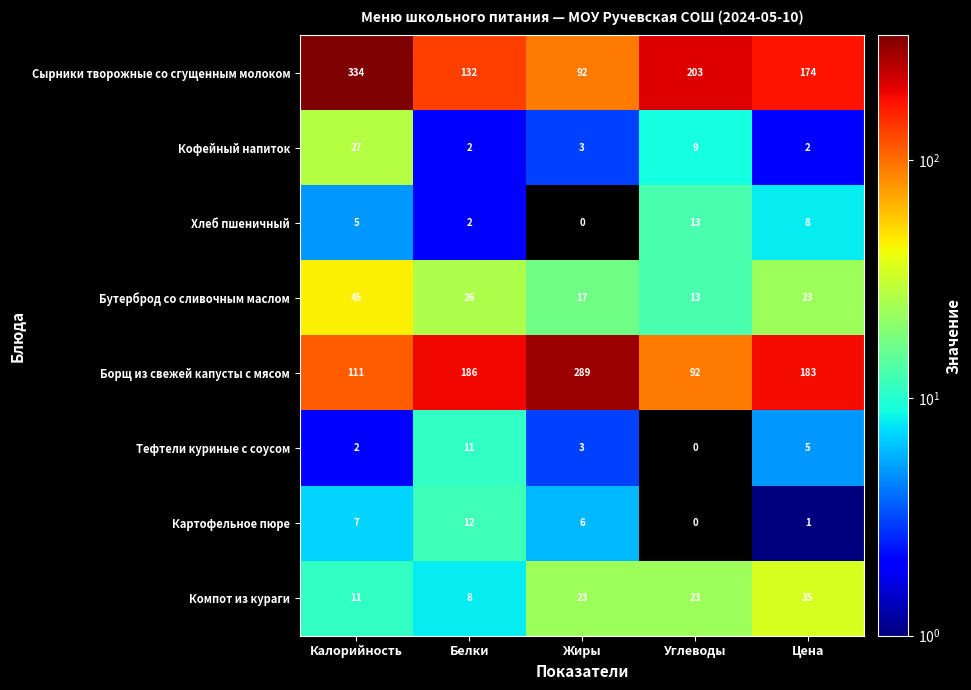

Rank the categories by Бутерброд со сливочным маслом value from highest to lowest.

Калорийность, Белки, Цена, Жиры, Углеводы